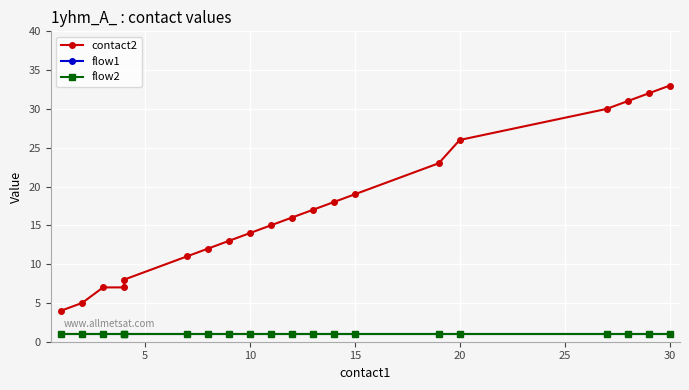

Between 10 and 0, which is larger?

10